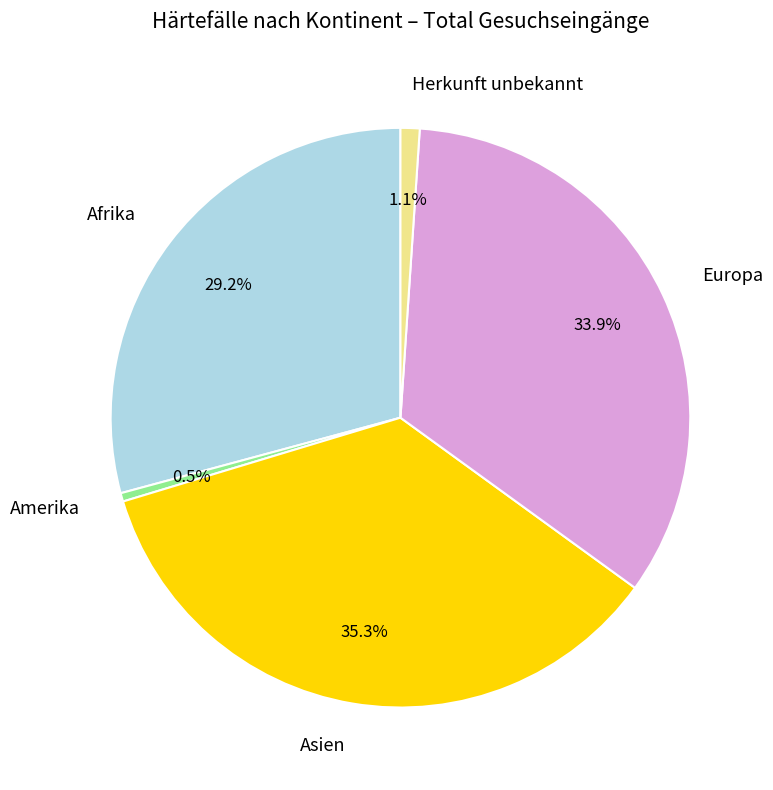

To the nearest percent, what portion does Afrika represent?

29%